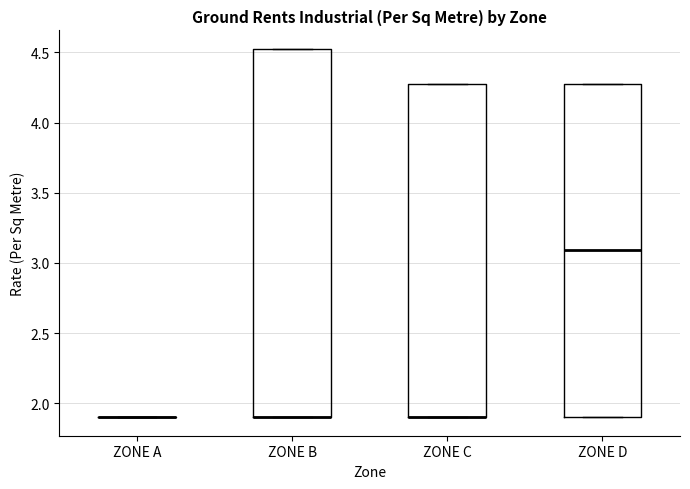

Where is the lower edge of the box for ZONE D on the y-axis? The values are not printed on the chart, so give them approximately, as read against the axis.

1.90